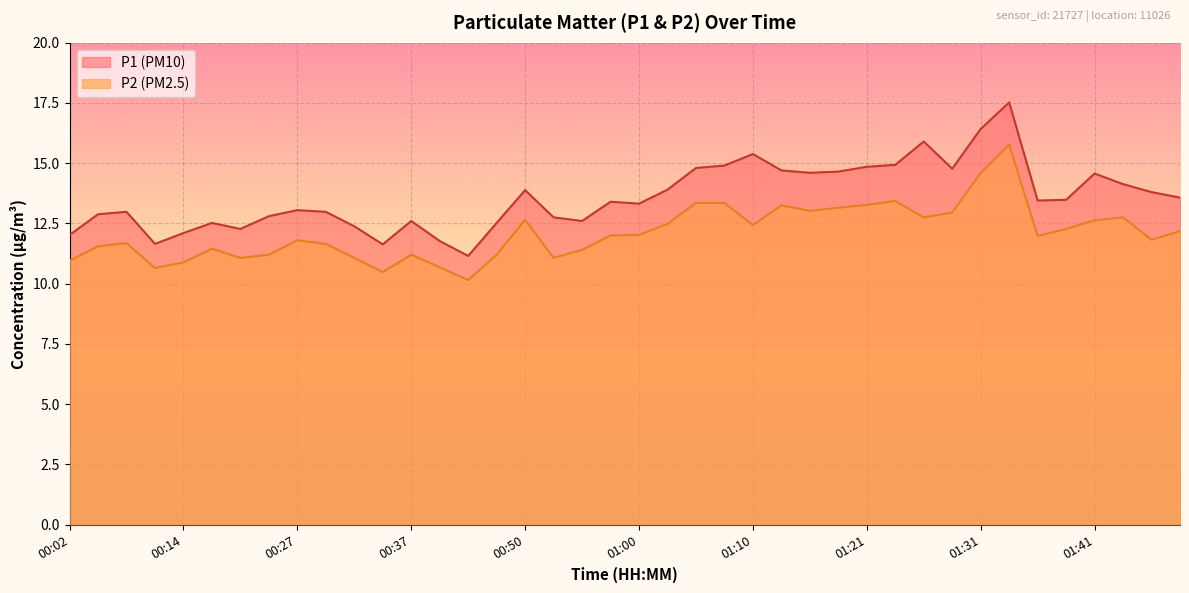

True or false: P1 and P2 cross at least once.

False